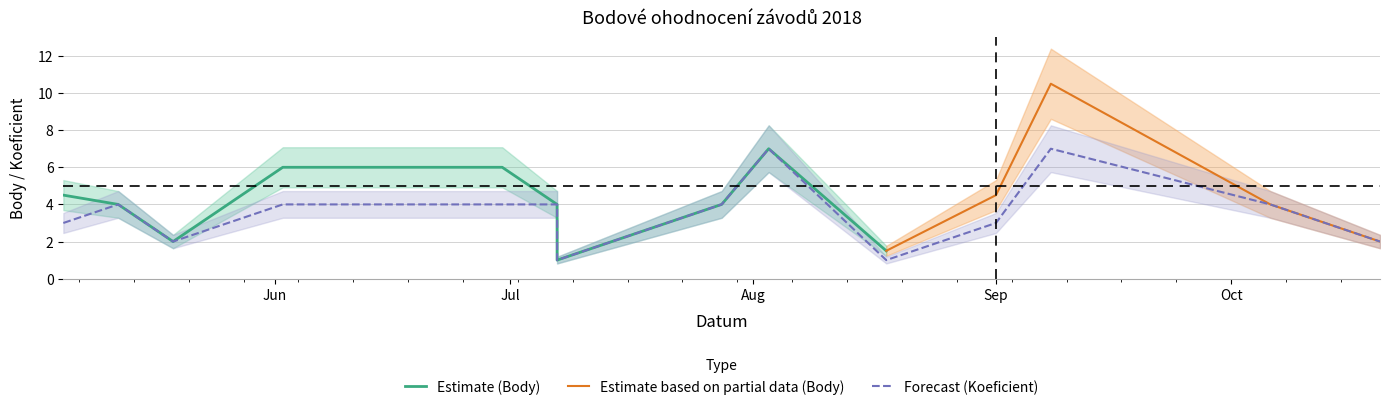

What is the sum of all values?

50